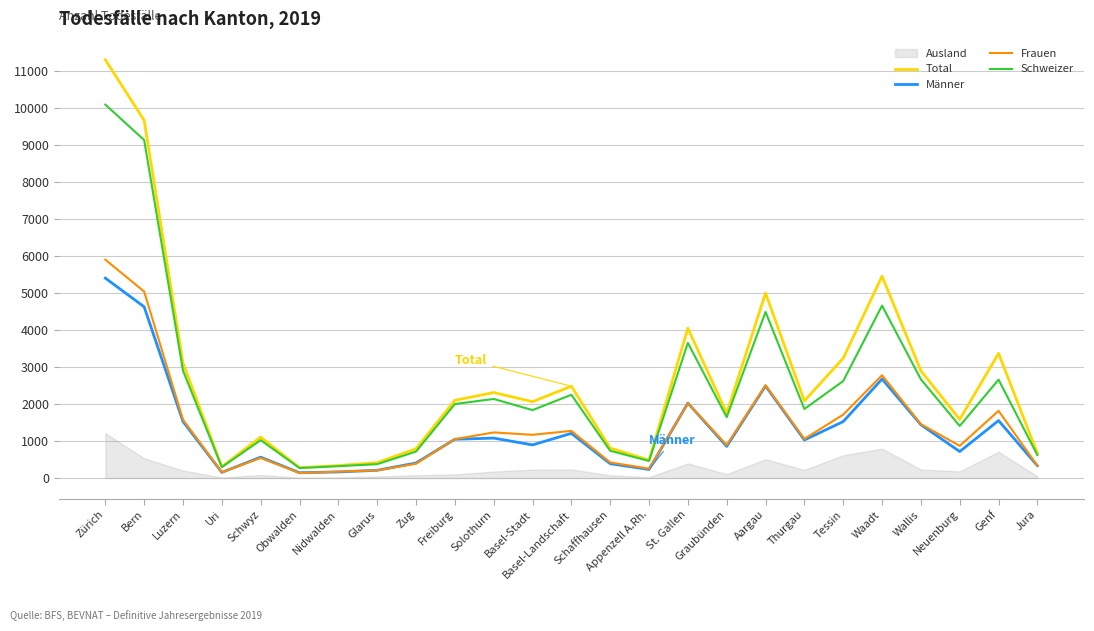

What is the difference between the second highest and minimum values in the Total series?

9388